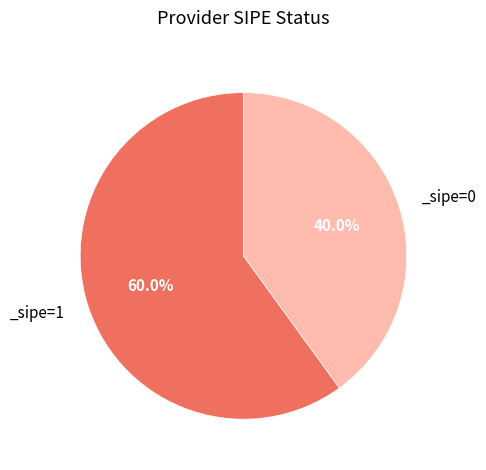

Is there any slice that represents more than half of the pie?

Yes